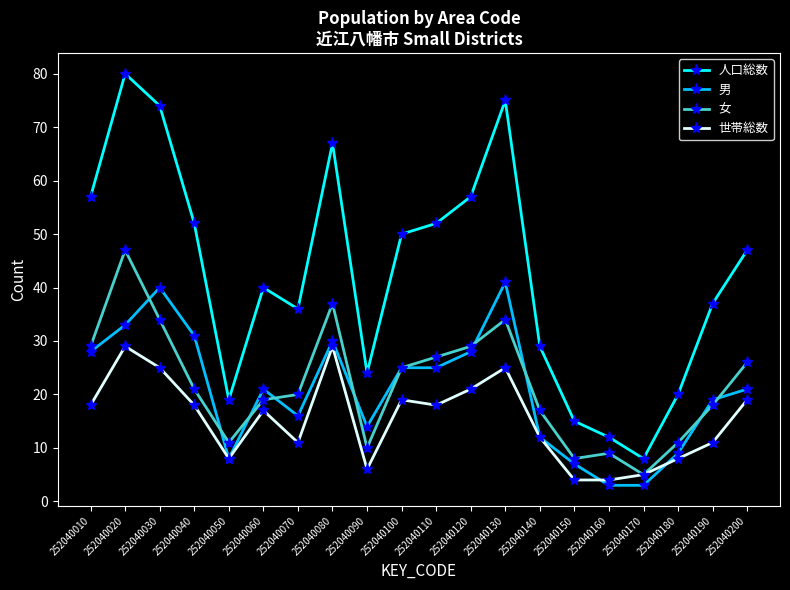

Read the 男 value at 252040010.

28